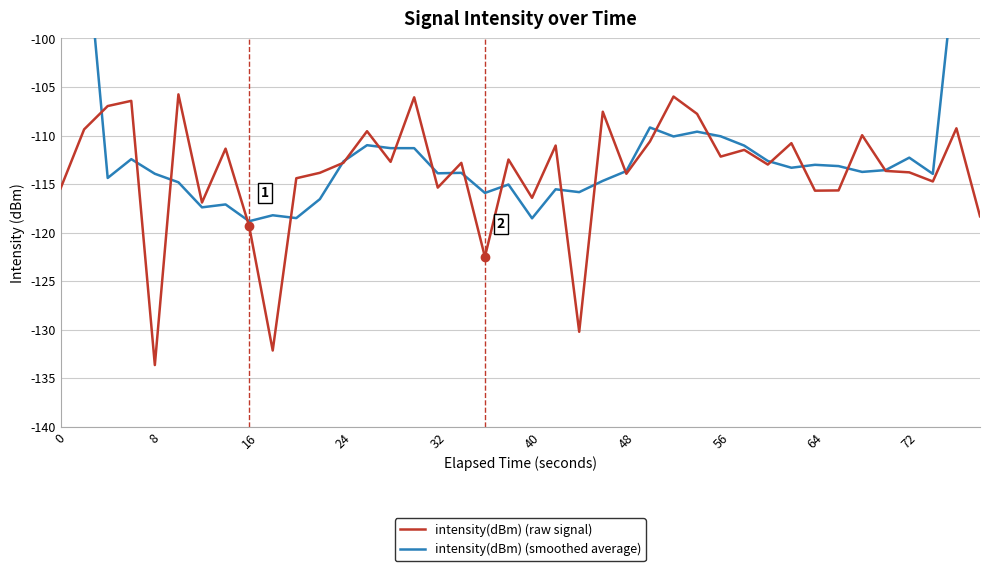

What is the minimum value shown in the chart?

-133.7